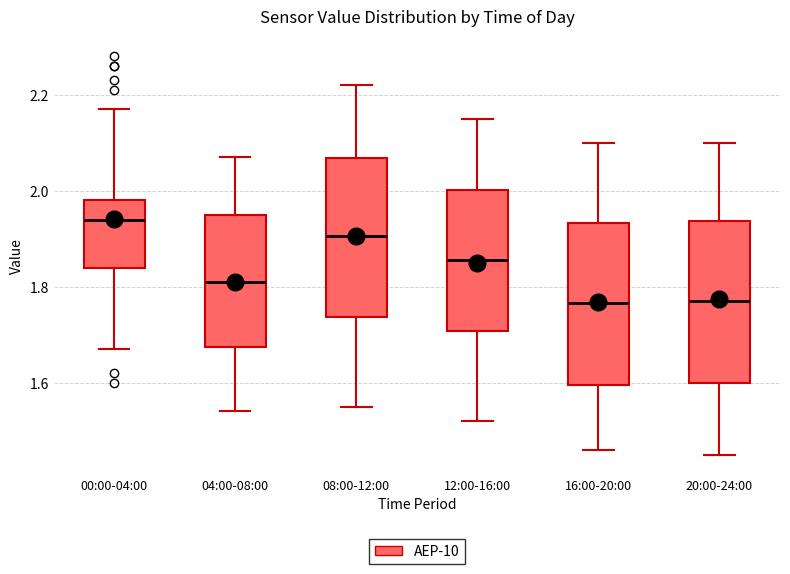

Reading left to right, read every box against the y-axis: the position of its median line, the range the box covers, and the ends of its whiskers. The values are not printed on the chart, so give them approximately, as read against the axis.

00:00-04:00: median 1.94, box 1.84 to 1.98, whiskers 1.68 to 2.18
04:00-08:00: median 1.82, box 1.68 to 1.96, whiskers 1.54 to 2.08
08:00-12:00: median 1.90, box 1.74 to 2.06, whiskers 1.56 to 2.22
12:00-16:00: median 1.86, box 1.70 to 2.00, whiskers 1.52 to 2.16
16:00-20:00: median 1.76, box 1.60 to 1.94, whiskers 1.46 to 2.10
20:00-24:00: median 1.78, box 1.60 to 1.94, whiskers 1.46 to 2.10